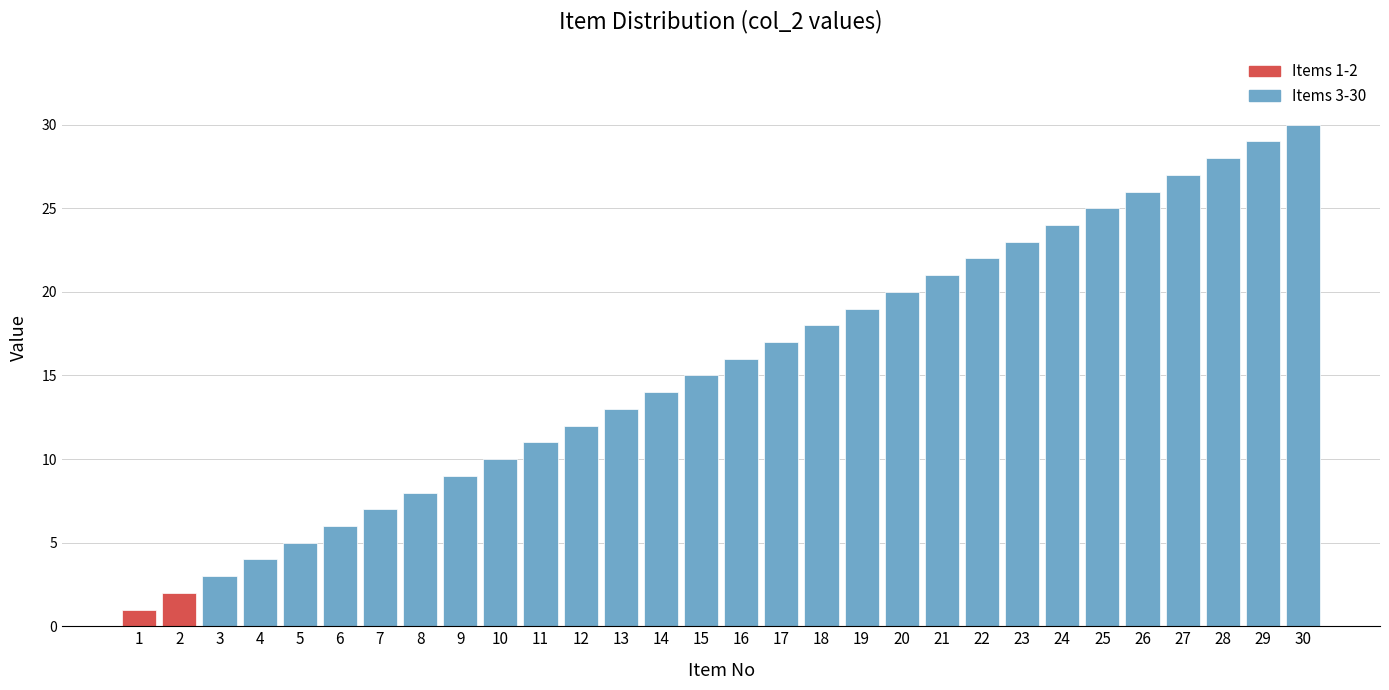

What is the ratio of the value at 6 to the value at 19?

0.3